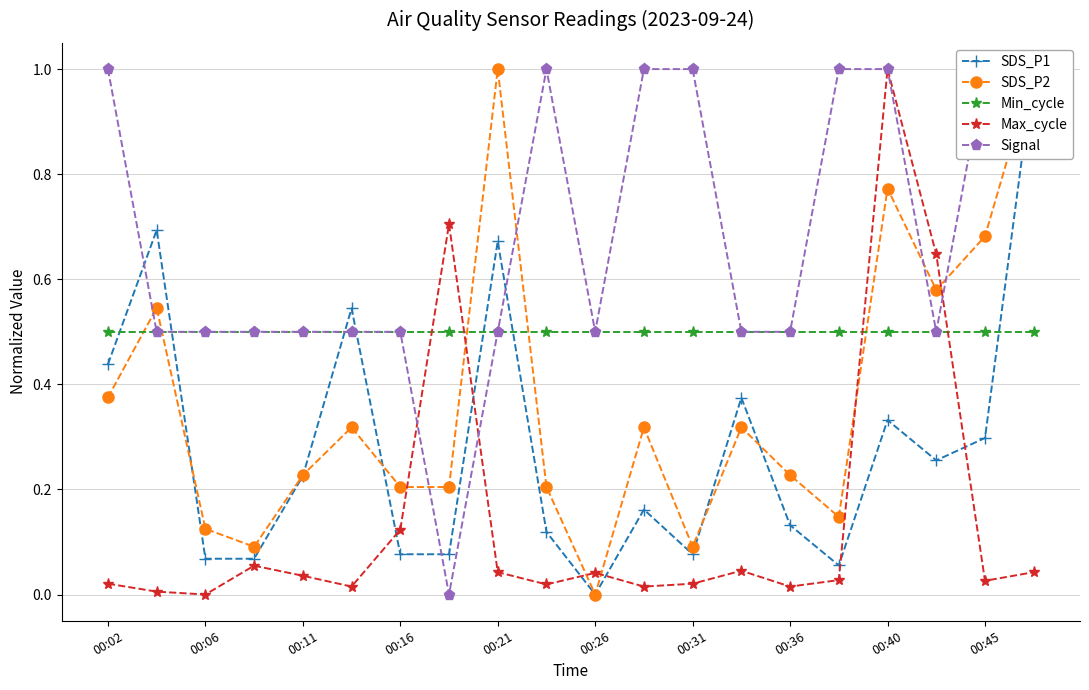

True or false: Signal and Min_cycle intersect in this chart.

False